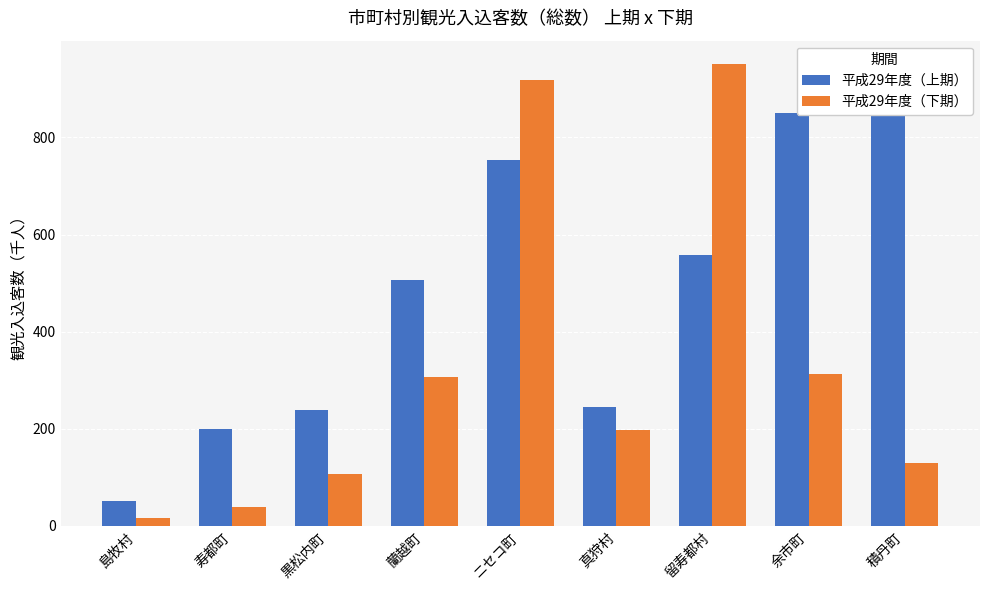

What is the label of the 5th bar from the left?

ニセコ町